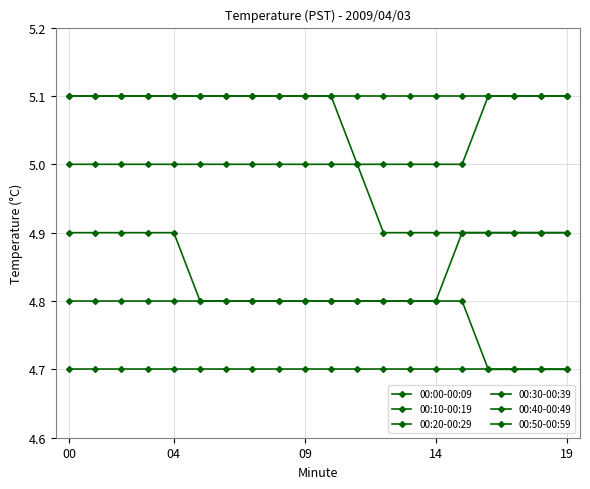

How many data points does each series have?

20